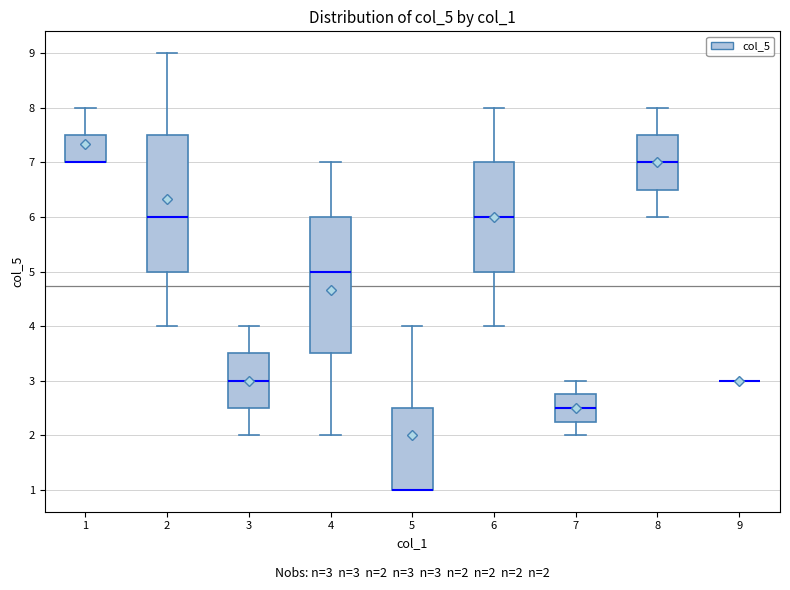

Reading left to right, transcribe this box plot: for each box, give where its median line is, the range the box spans, and where its two whiskers end, as read against the y-axis. The values are not printed on the chart, so give them approximately, as read against the axis.

1: median 7.0 (drawn on the box's lower edge), box 7.0 to 7.5, whiskers 7.0 to 8.0
2: median 6.0, box 5.0 to 7.5, whiskers 4.0 to 9.0
3: median 3.0, box 2.5 to 3.5, whiskers 2.0 to 4.0
4: median 5.0, box 3.5 to 6.0, whiskers 2.0 to 7.0
5: median 1.0 (drawn on the box's lower edge), box 1.0 to 2.5, whiskers 1.0 to 4.0
6: median 6.0, box 5.0 to 7.0, whiskers 4.0 to 8.0
7: median 2.5, box 2.3 to 2.8, whiskers 2.0 to 3.0
8: median 7.0, box 6.5 to 7.5, whiskers 6.0 to 8.0
9: box collapsed to a line at 3.0, whiskers 3.0 to 3.0